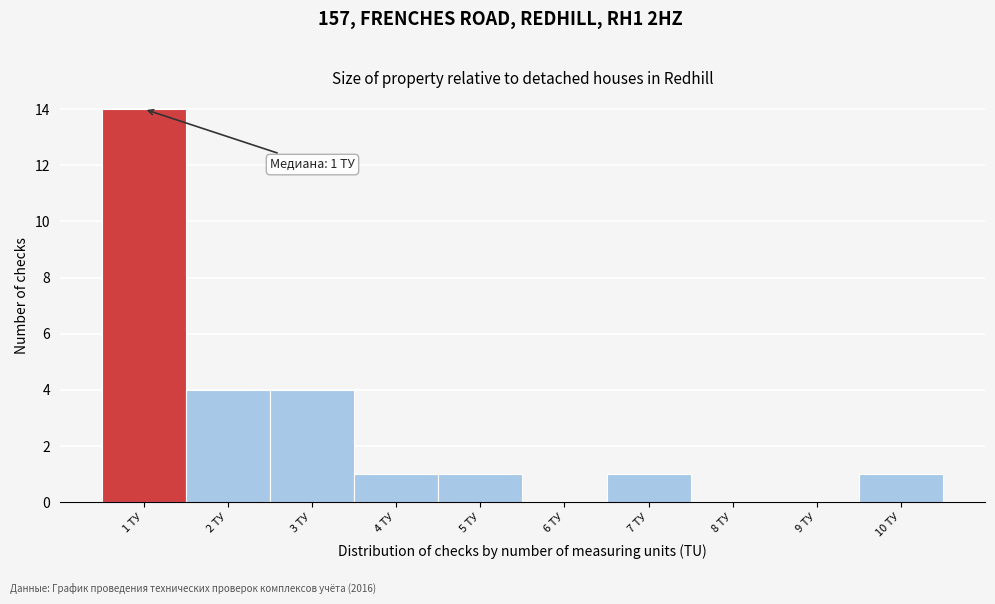

Which range on the x-axis has the tallest bar?

0.5 to 1.5